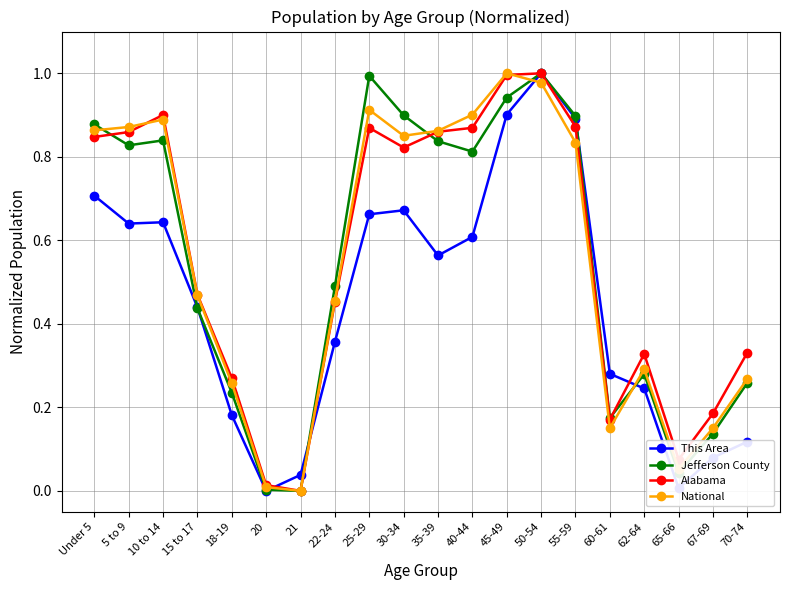

In This Area, how many points are lower than both neighbors (excluding endpoints)?

4